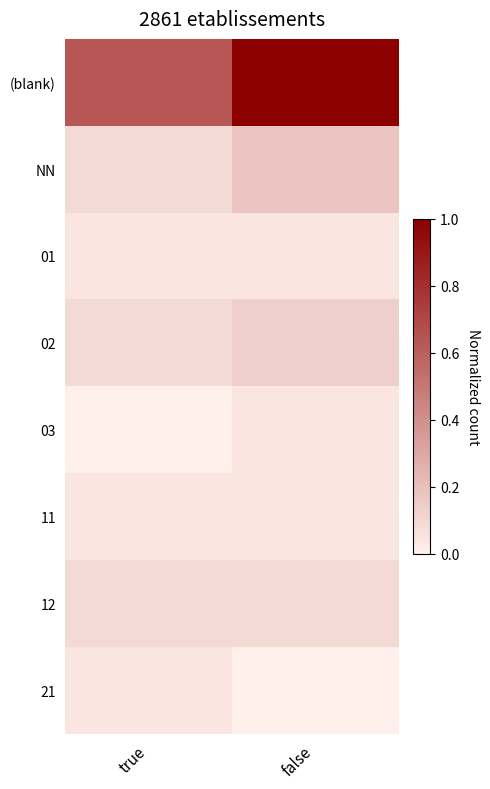

Between false and true, which is larger?

false